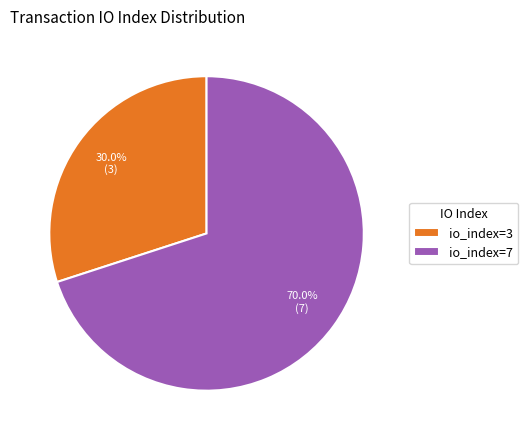

How many slices are in this pie chart?

2